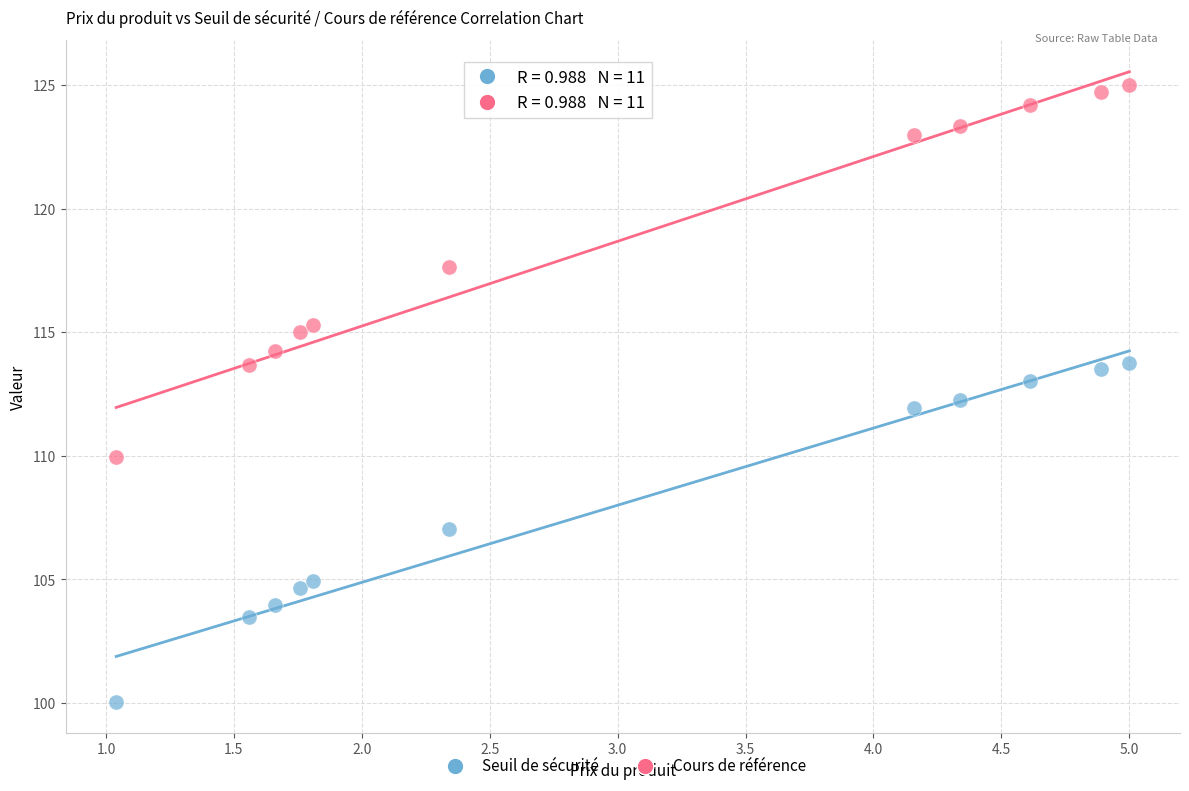

What are all the series names shown in the legend?

Seuil de sécurité, Cours de référence